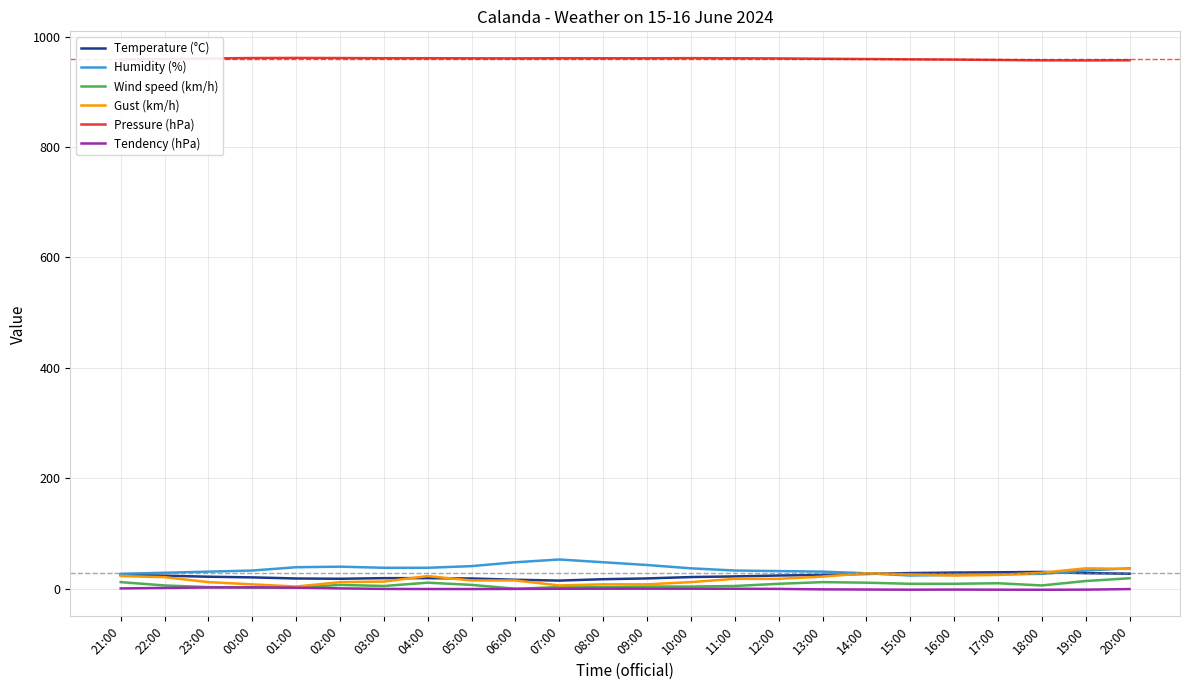

At how many categories does at least one series exceed 115?

24